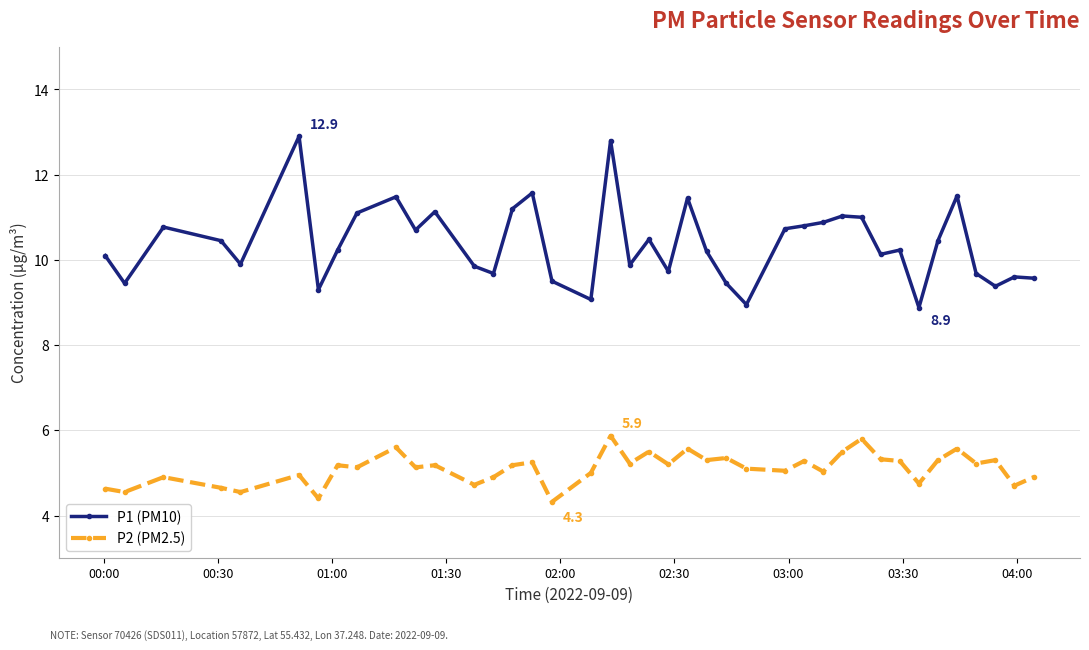

What is the value of the P2 (PM2.5) point at the 20th from the left?

5.2